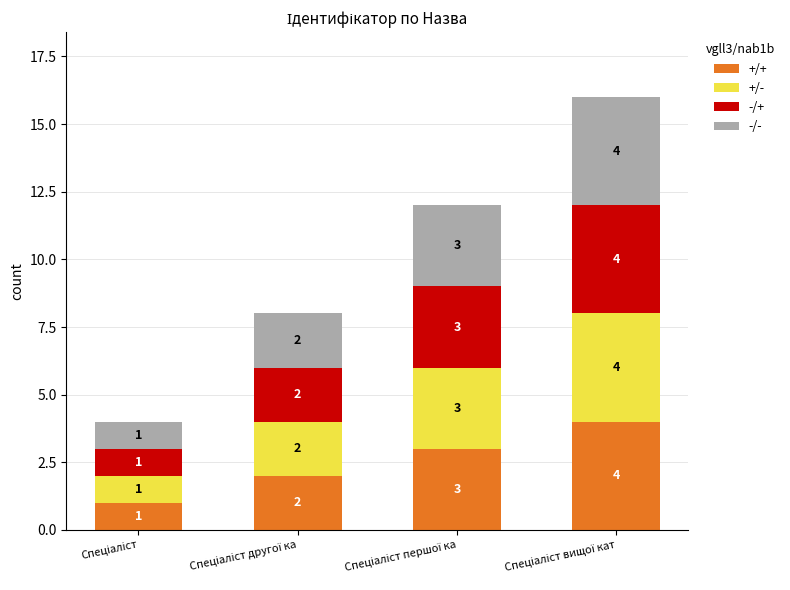

What is the highest value of the +/+ series?

4